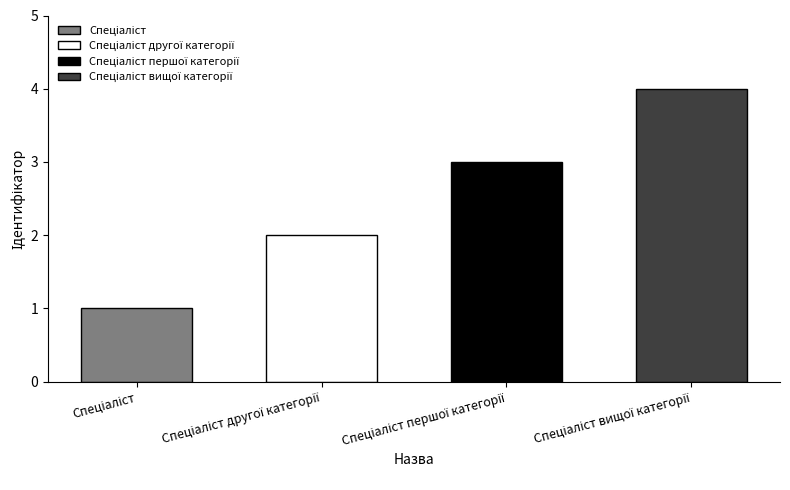

Reading left to right, extract all data points from this chart.

Спеціаліст=1	Спеціаліст другої категорії=2	Спеціаліст першої категорії=3	Спеціаліст вищої категорії=4